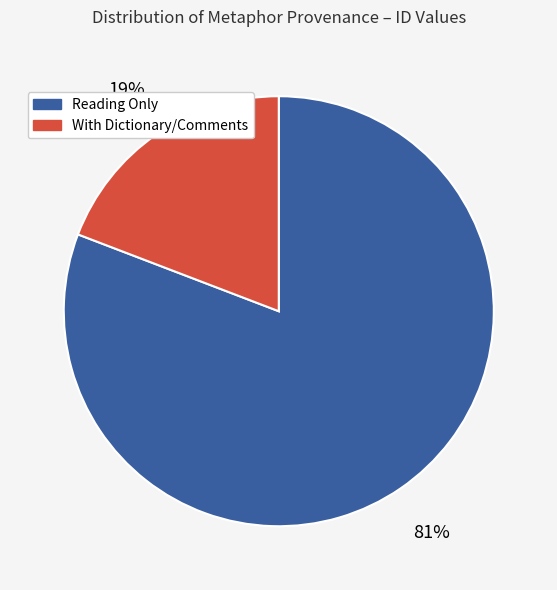

Does any single category account for the majority?

Yes